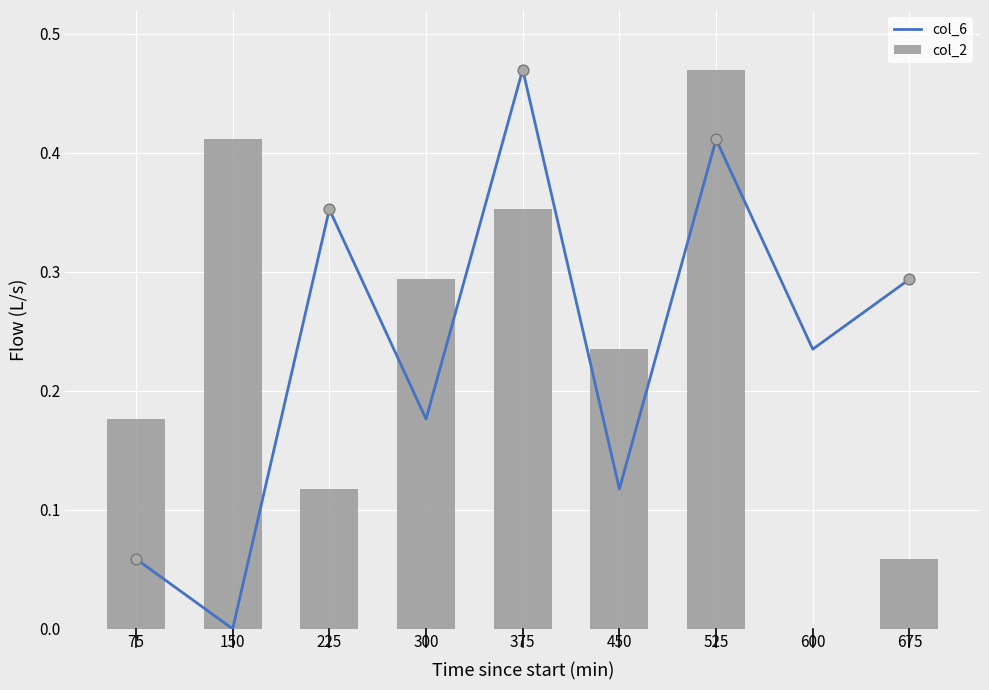

What is the total value across all series at 150?

0.4